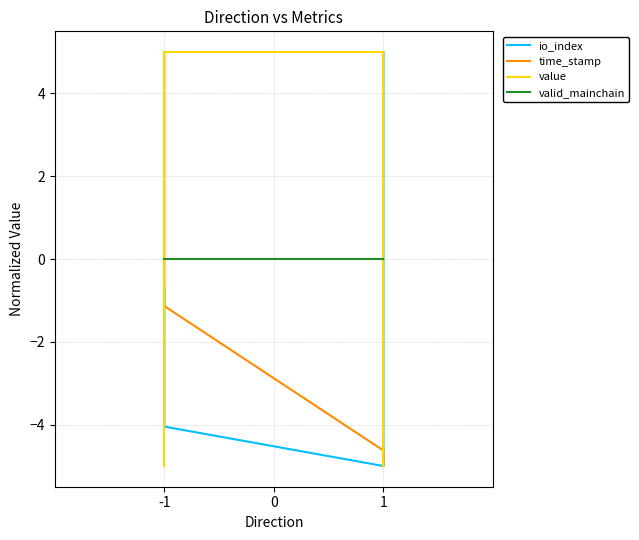

At which category does the chart reach its minimum across all series?

1